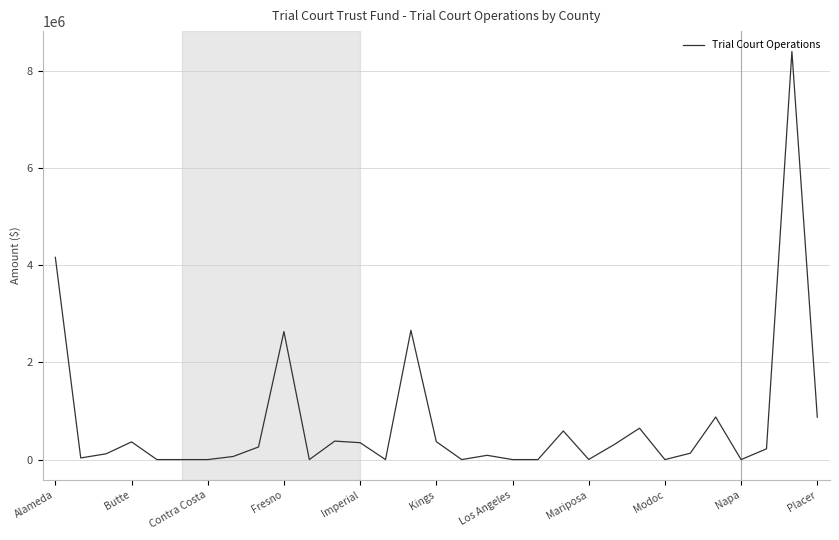

What is the difference between the maximum and minimum values?

8400000.0